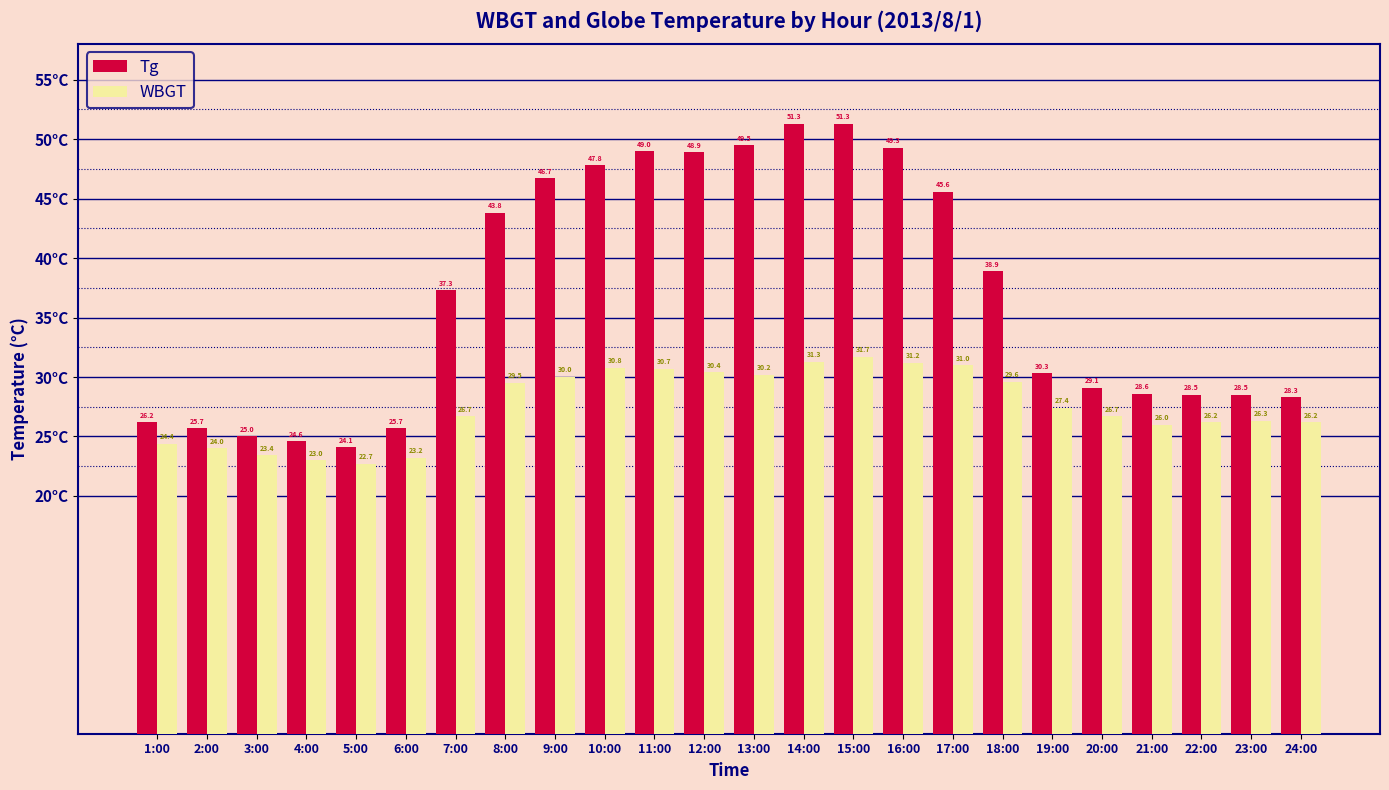

What is the difference between the maximum and minimum values in the Tg series?

27.2